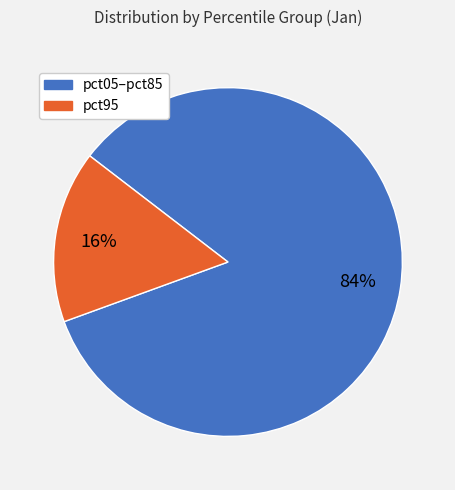

Is there any slice that represents more than half of the pie?

Yes